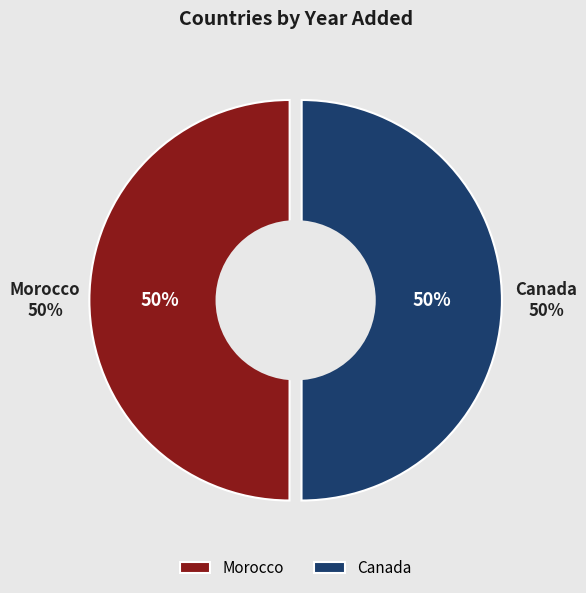

The Canada slice represents 42% of the pie. True or false?

False